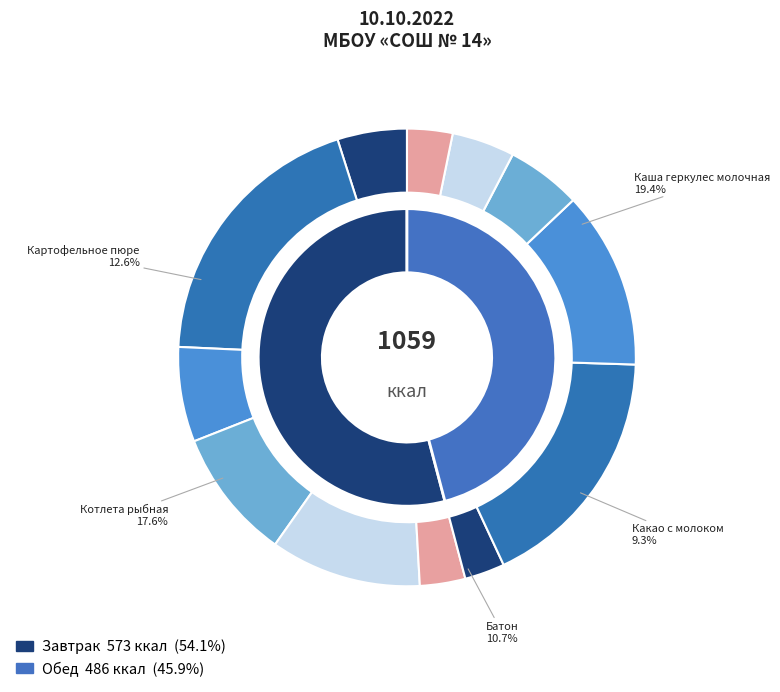

Between Хлеб ржаной (завтрак) and Чай вишневый, which is larger?

Чай вишневый